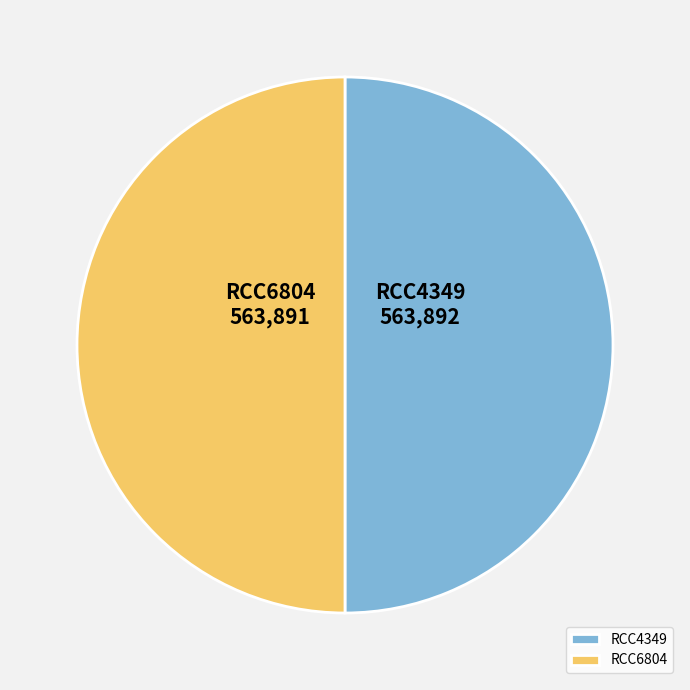

Approximately how many times larger is the value at RCC4349 compared to RCC6804?

1.0